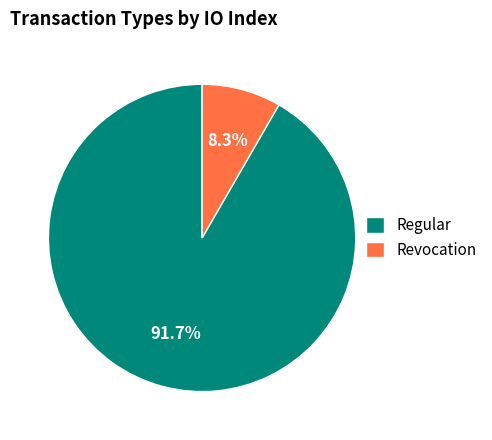

To the nearest percent, what is the difference between the largest and smallest slice percentages?

83%